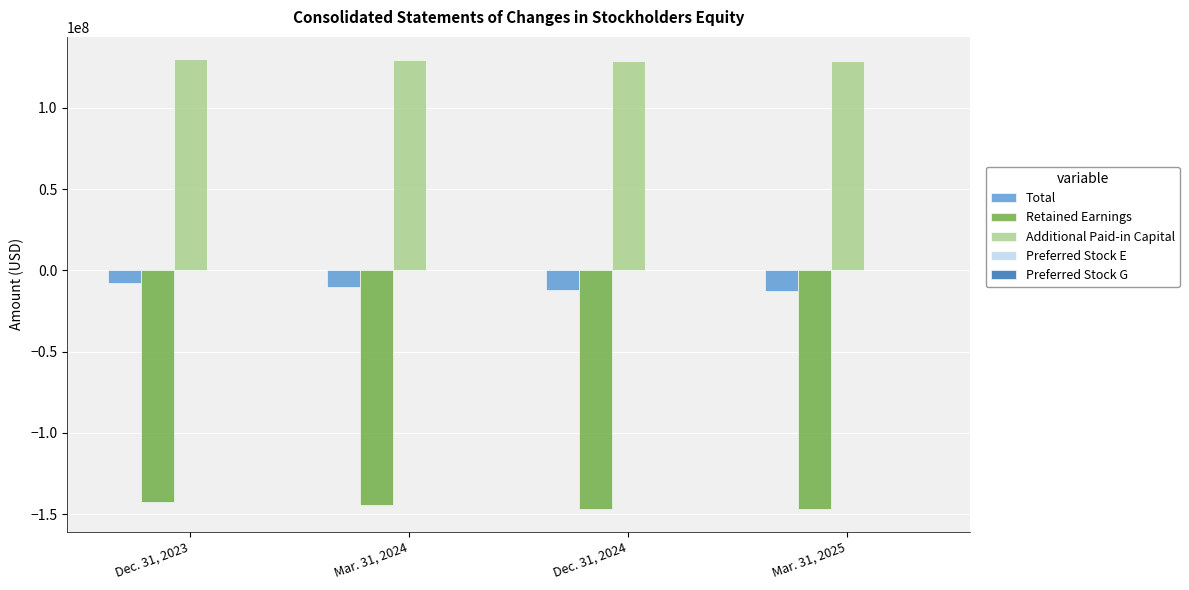

The value of Retained Earnings at Dec. 31, 2023 is -233471313. True or false?

False